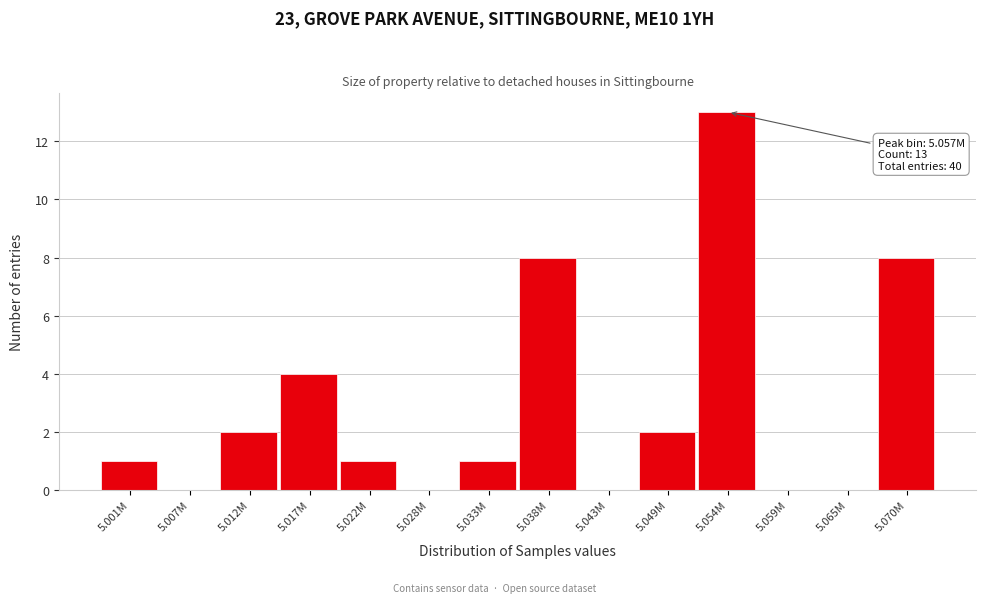

Reading right to left, list all the values displayed in this chart.

5.070M=8	5.065M=0	5.059M=0	5.054M=13	5.049M=2	5.043M=0	5.038M=8	5.033M=1	5.028M=0	5.022M=1	5.017M=4	5.012M=2	5.007M=0	5.001M=1